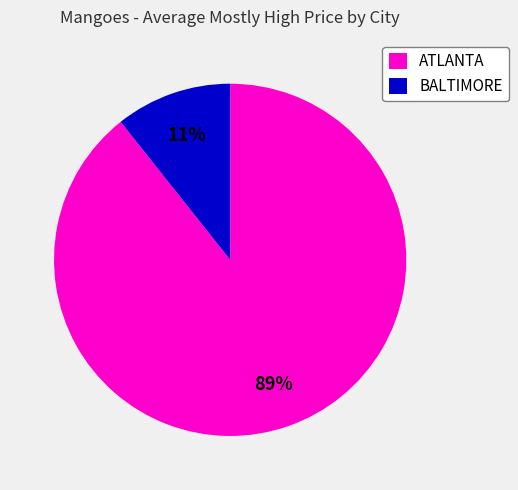

What is the majority slice?

ATLANTA